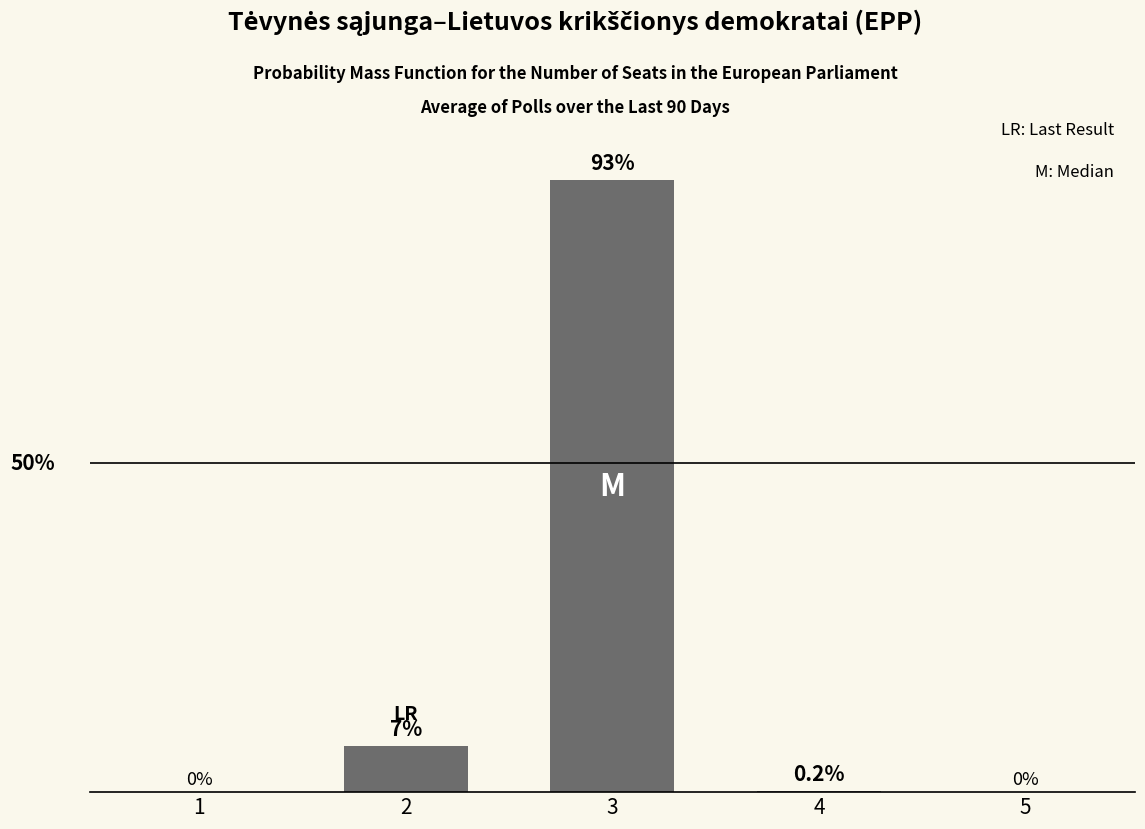

Reading left to right, extract all data points from this chart.

0.0	7.0	93.0	0.2	0.0